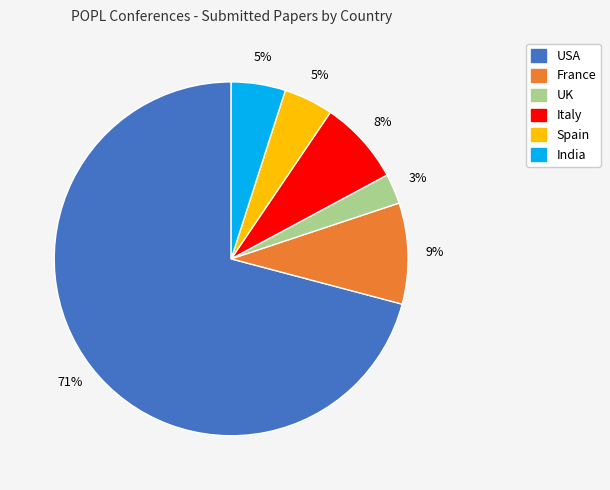

To the nearest percent, what is the average slice percentage?

17%